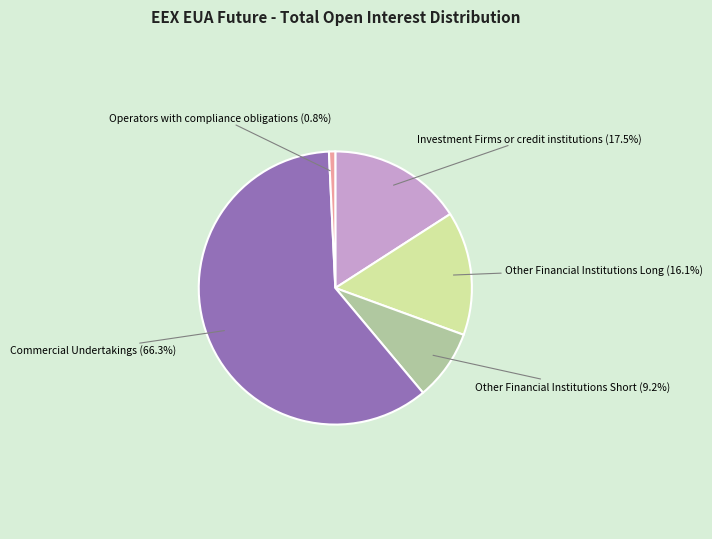

Which slice represents more than half of the pie?

Commercial Undertakings (66.35%)